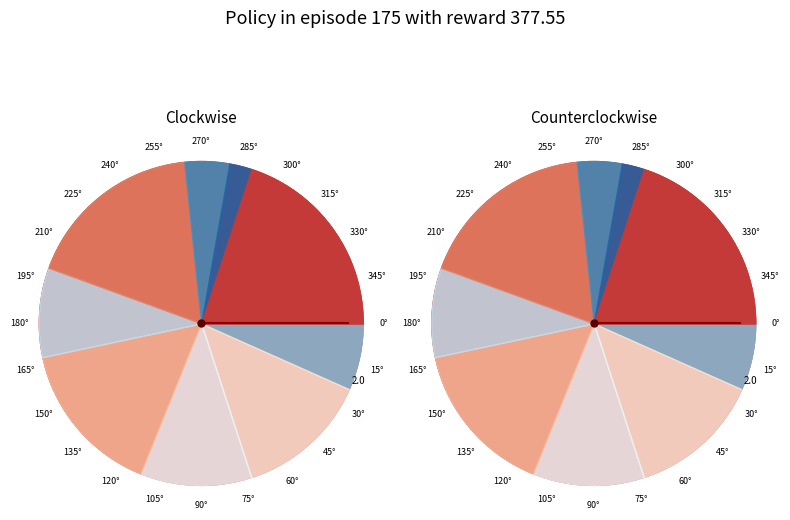

To the nearest percent, what is the difference between the largest and smallest slice percentages?

18%